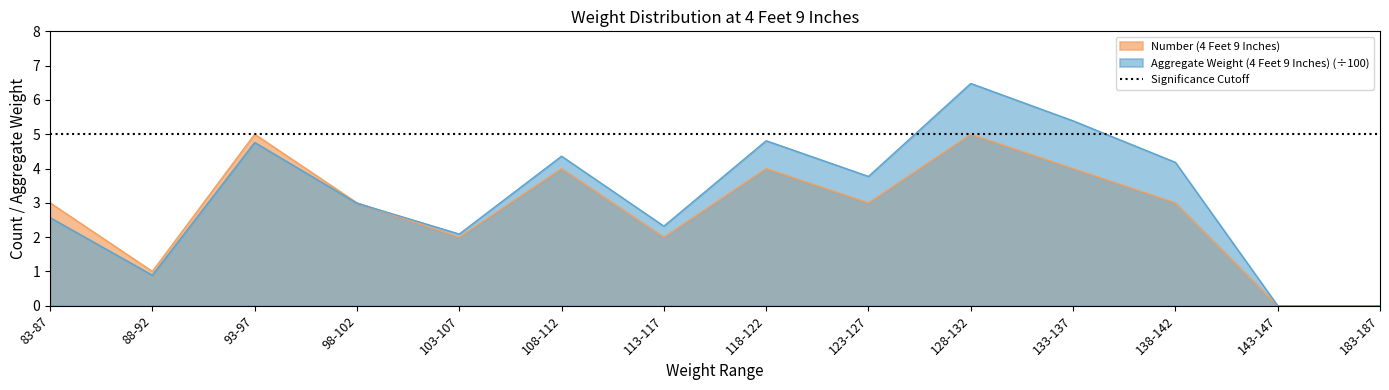

In Number (4 Feet 9 Inches), how many points are higher than both neighbors (excluding endpoints)?

4